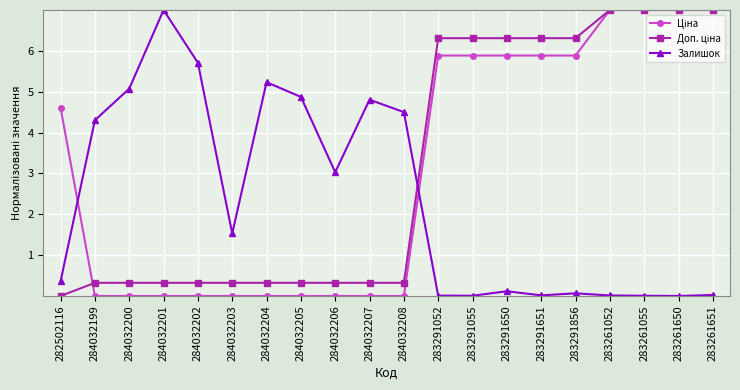

What is the highest value of the Залишок series?

7.0